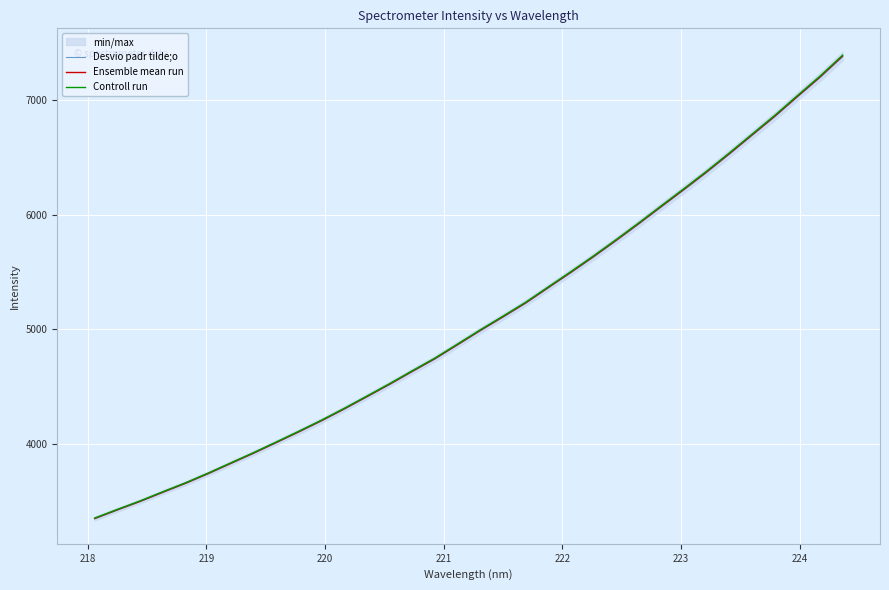

What is the highest value of the Controll run series?

7391.8